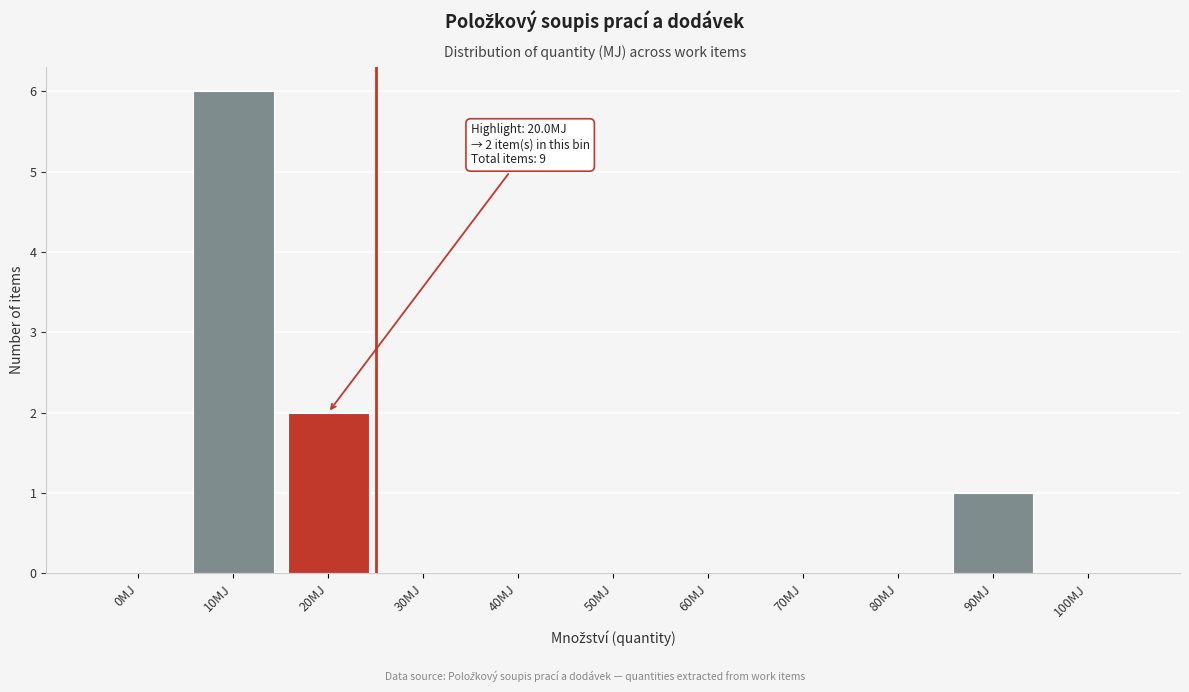

Reading right to left, extract all data points from this chart.

100MJ=0	90MJ=1	80MJ=0	70MJ=0	60MJ=0	50MJ=0	40MJ=0	30MJ=0	20MJ=2	10MJ=6	0MJ=0